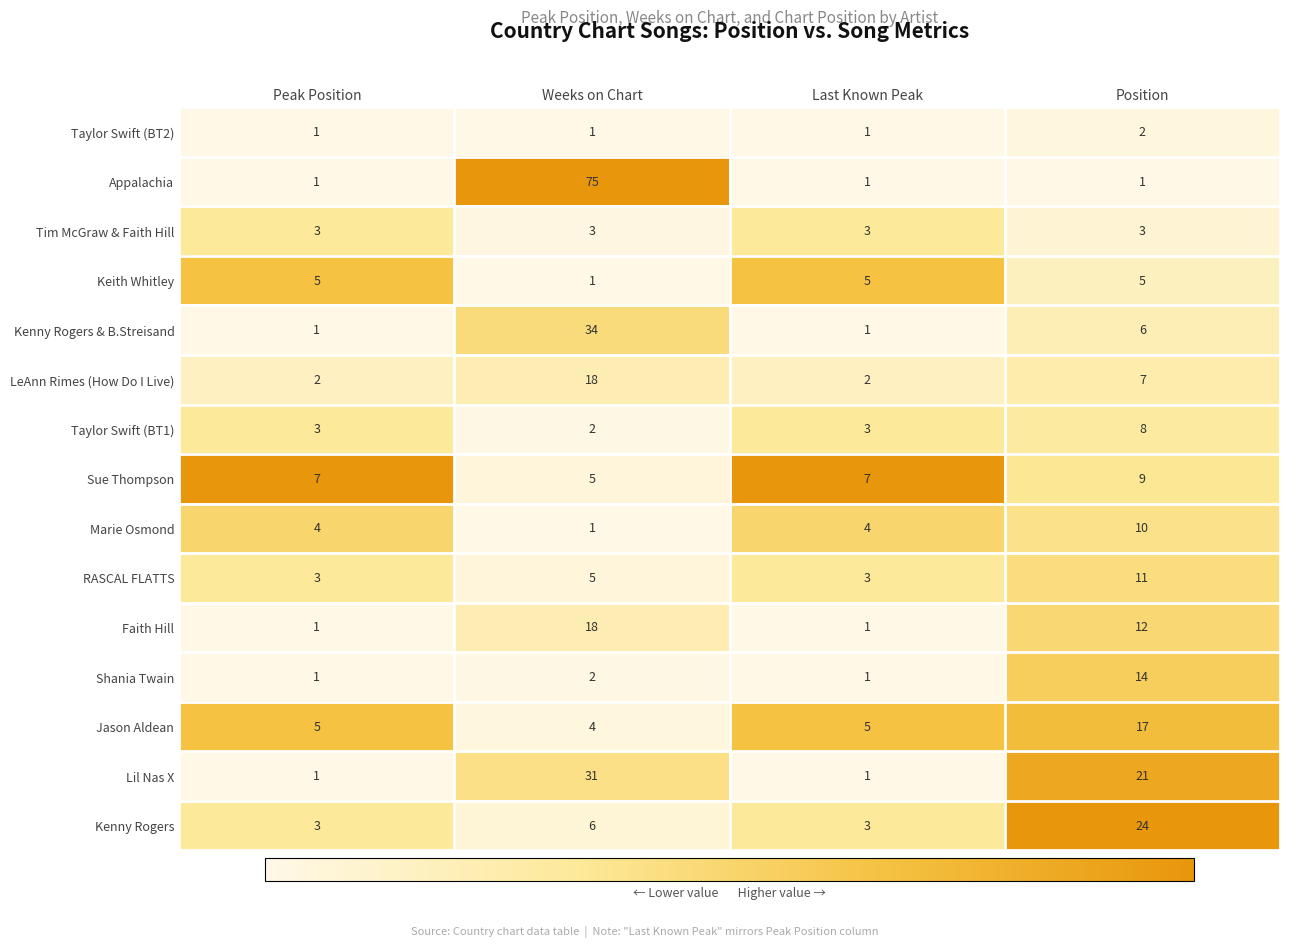

What is the total value across all series at Weeks on Chart?

206